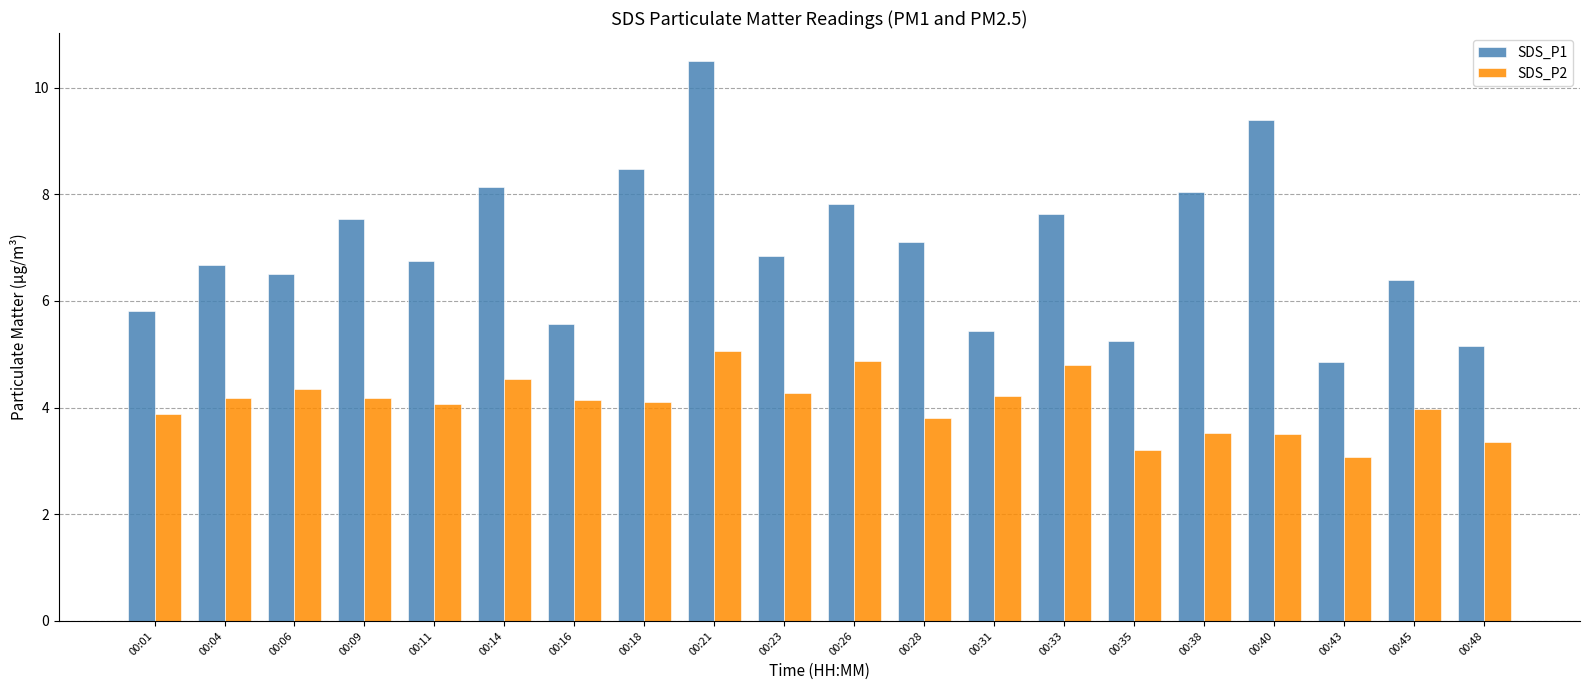

How many bars are there in each group?

2